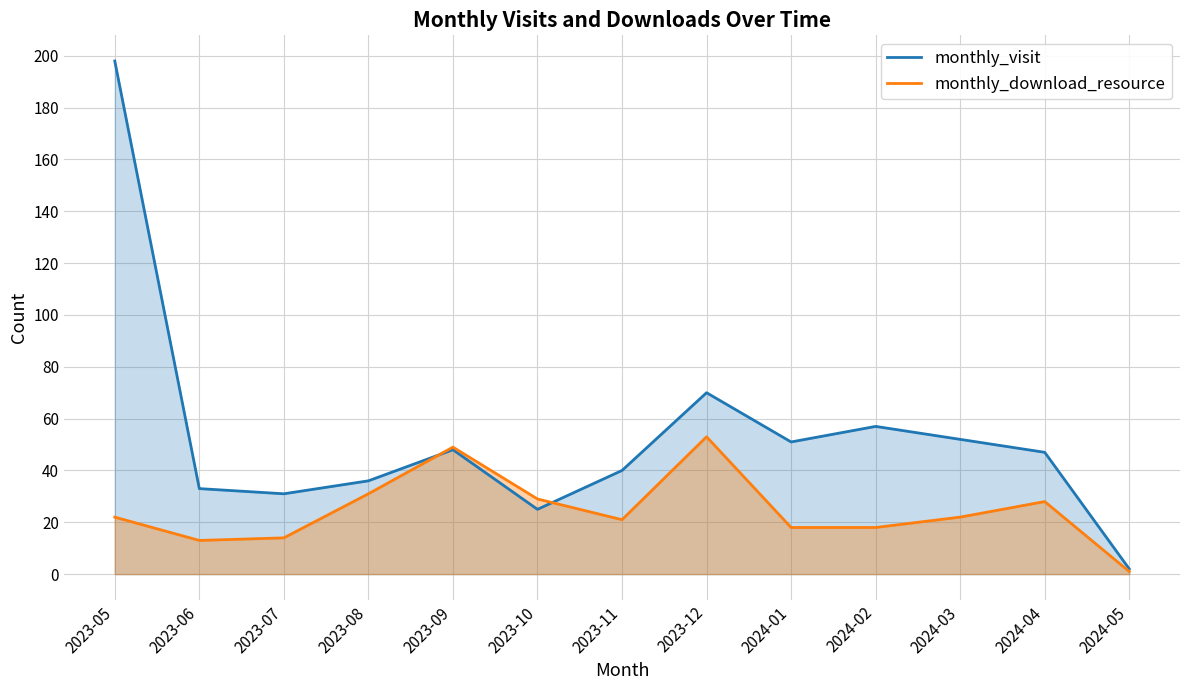

What position from the left is 2023-07?

3